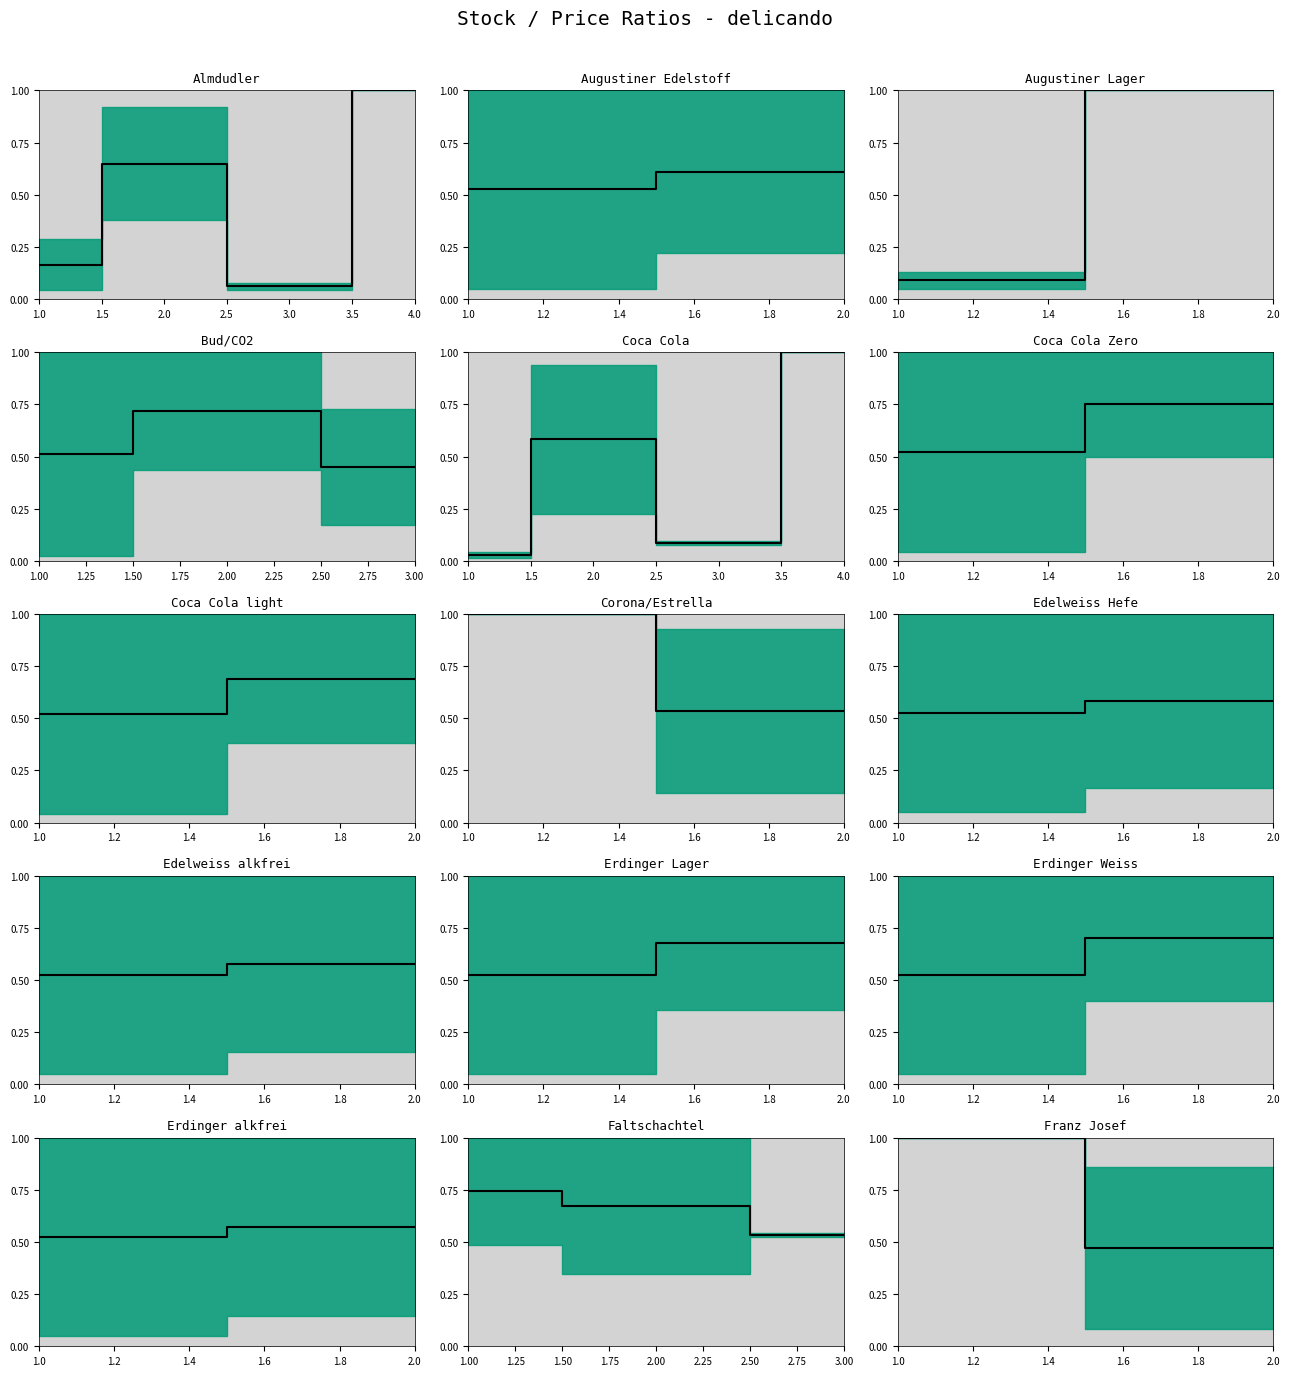

List the labels in order of value, smallest first.

2.0, 1.0